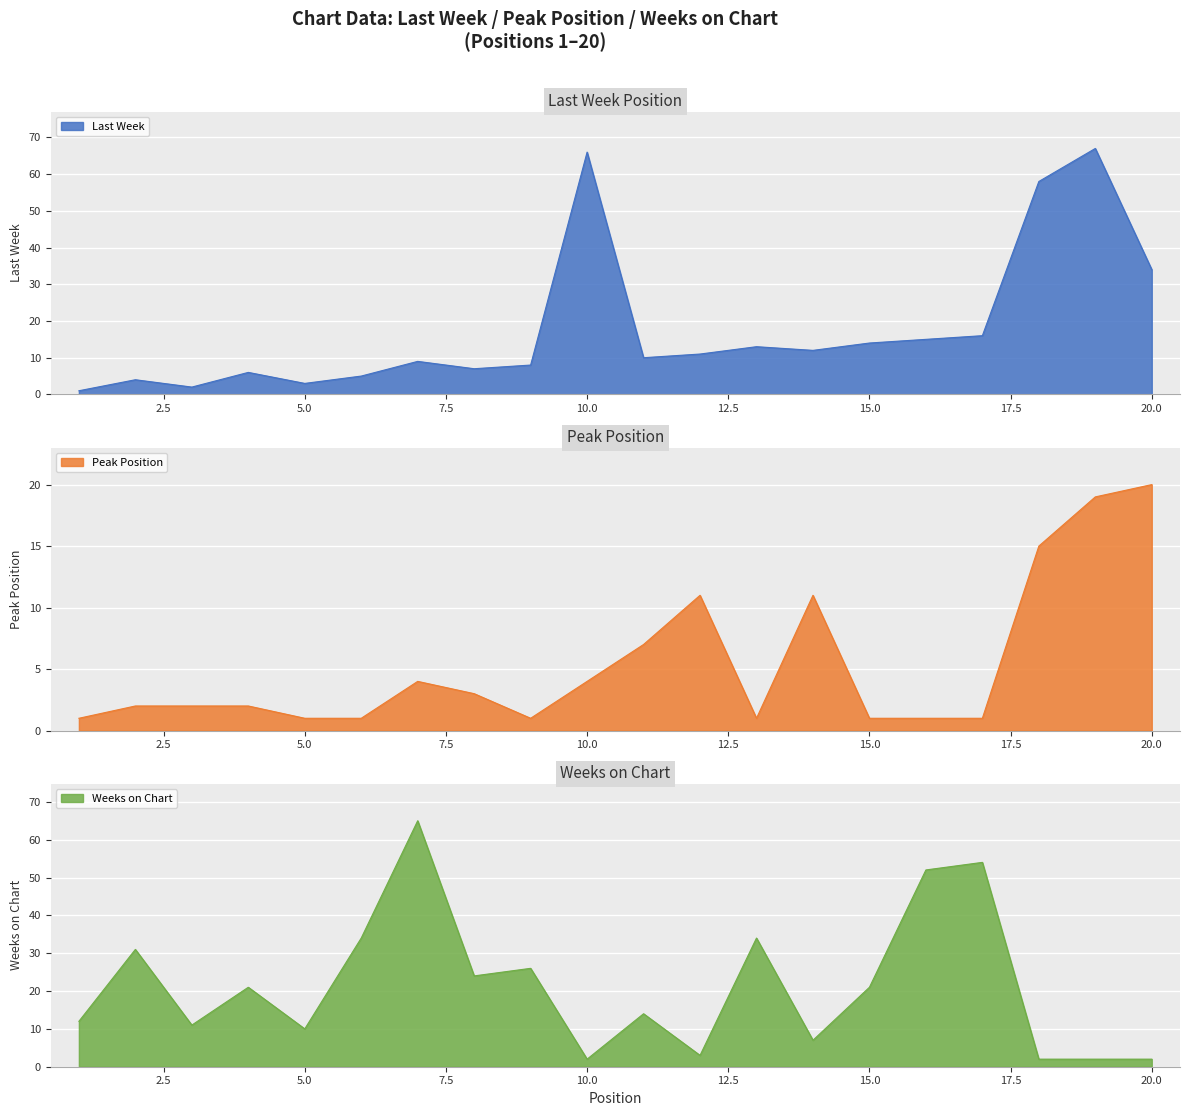

What is the difference between the second highest and minimum values in the Weeks on Chart series?

52